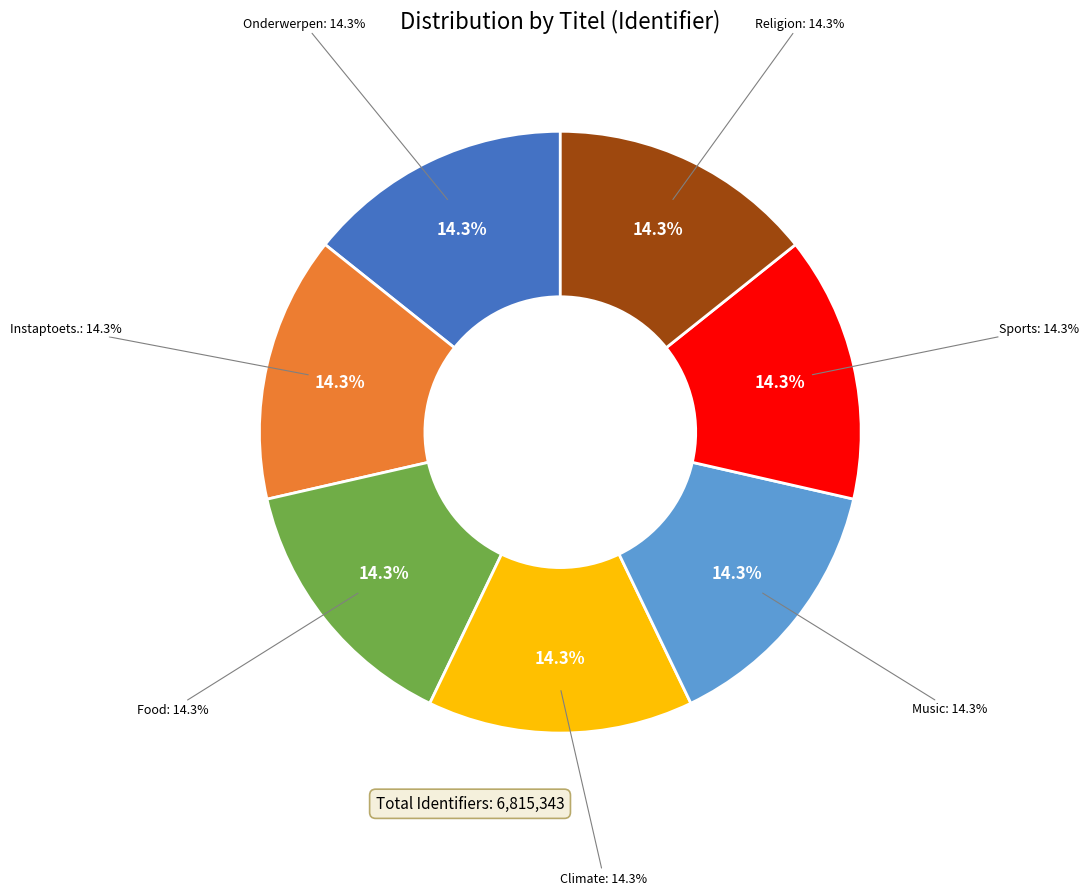

How many slices are in this pie chart?

7